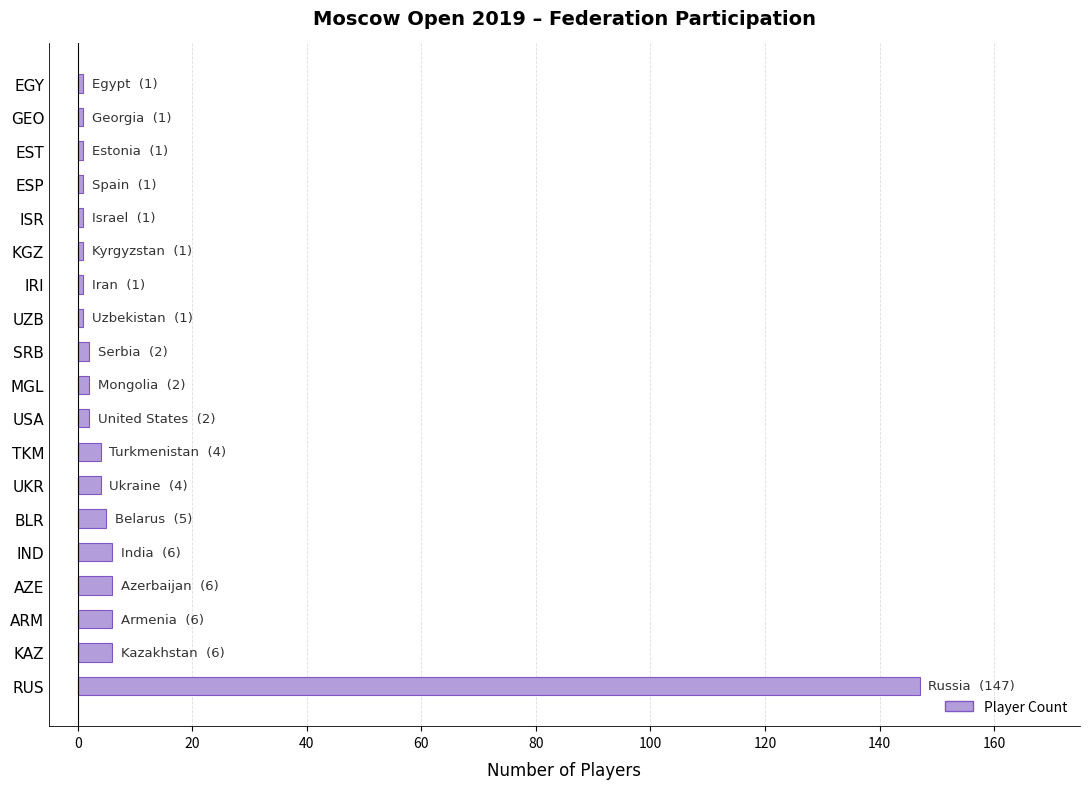

Read the value at ARM.

6